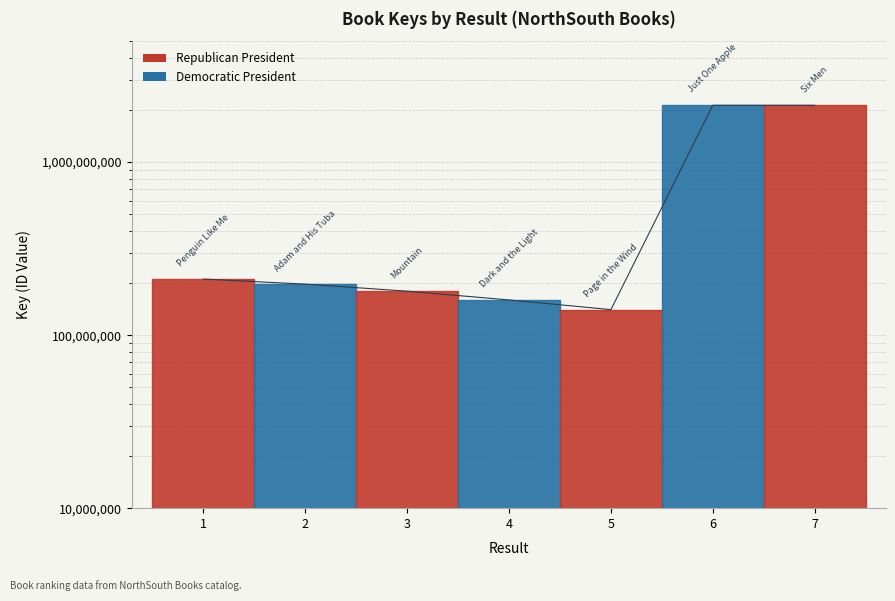

What is the difference between the values at 7 and 2?

1933236186